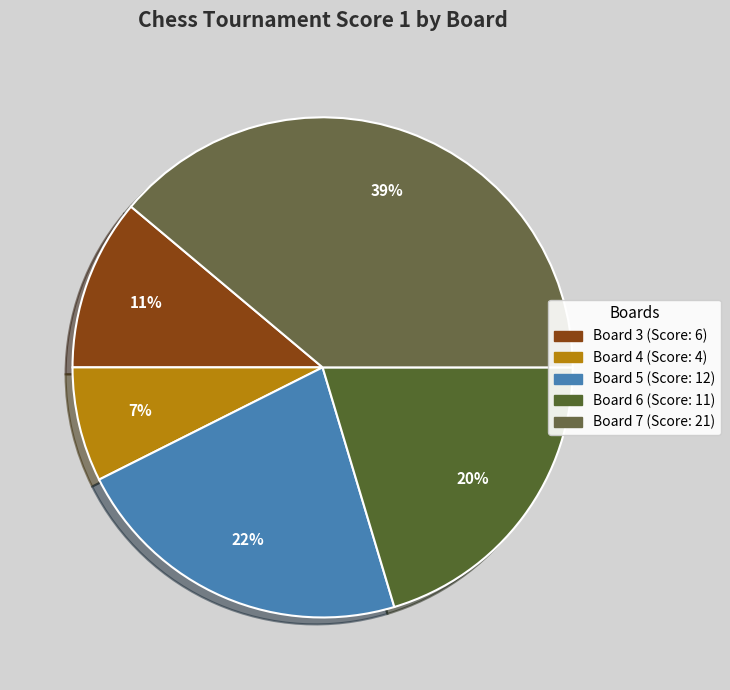

Is there a majority slice in this chart?

No